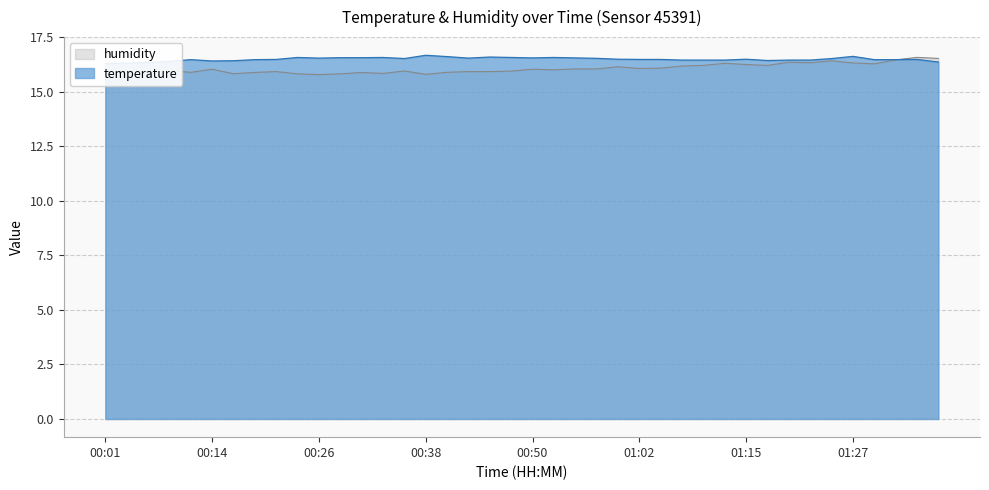

What position from the right is 00:18?

33